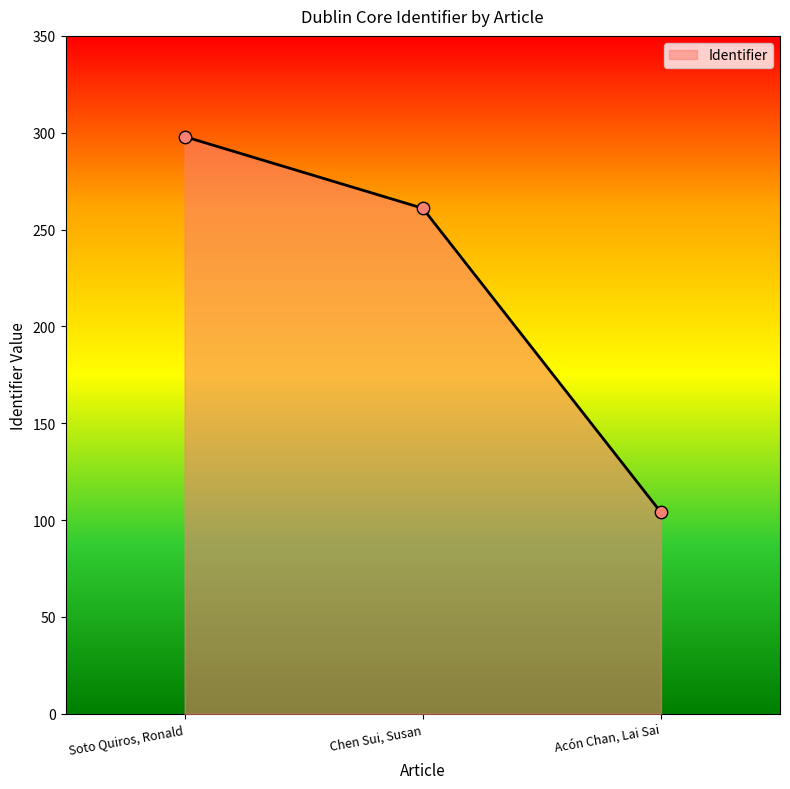

What is the change in value from Soto Quiros, Ronald to Acón Chan, Lai Sai?

-194